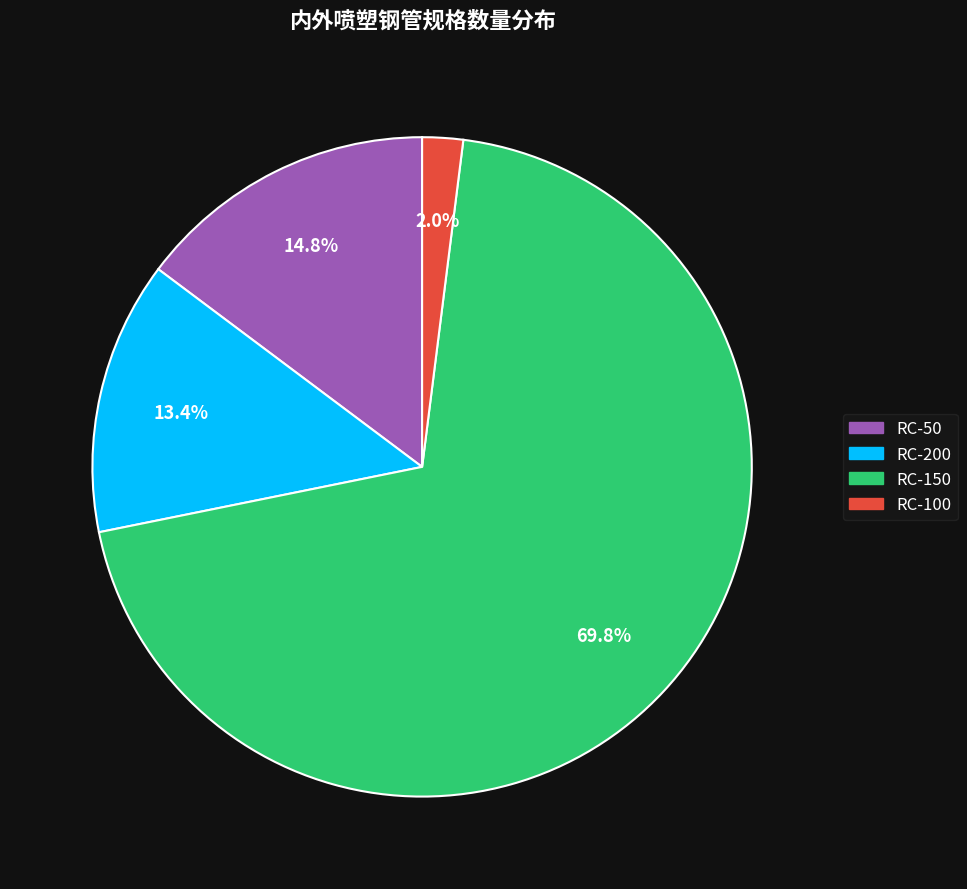

Which slice is the smallest?

RC-100